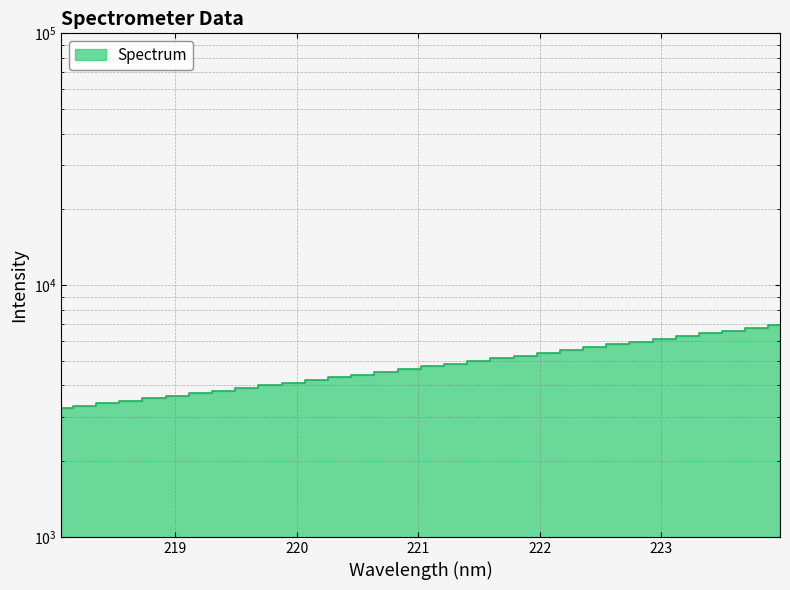

Approximately how many times larger is the value at 219.9712 compared to 223.0264?

0.7